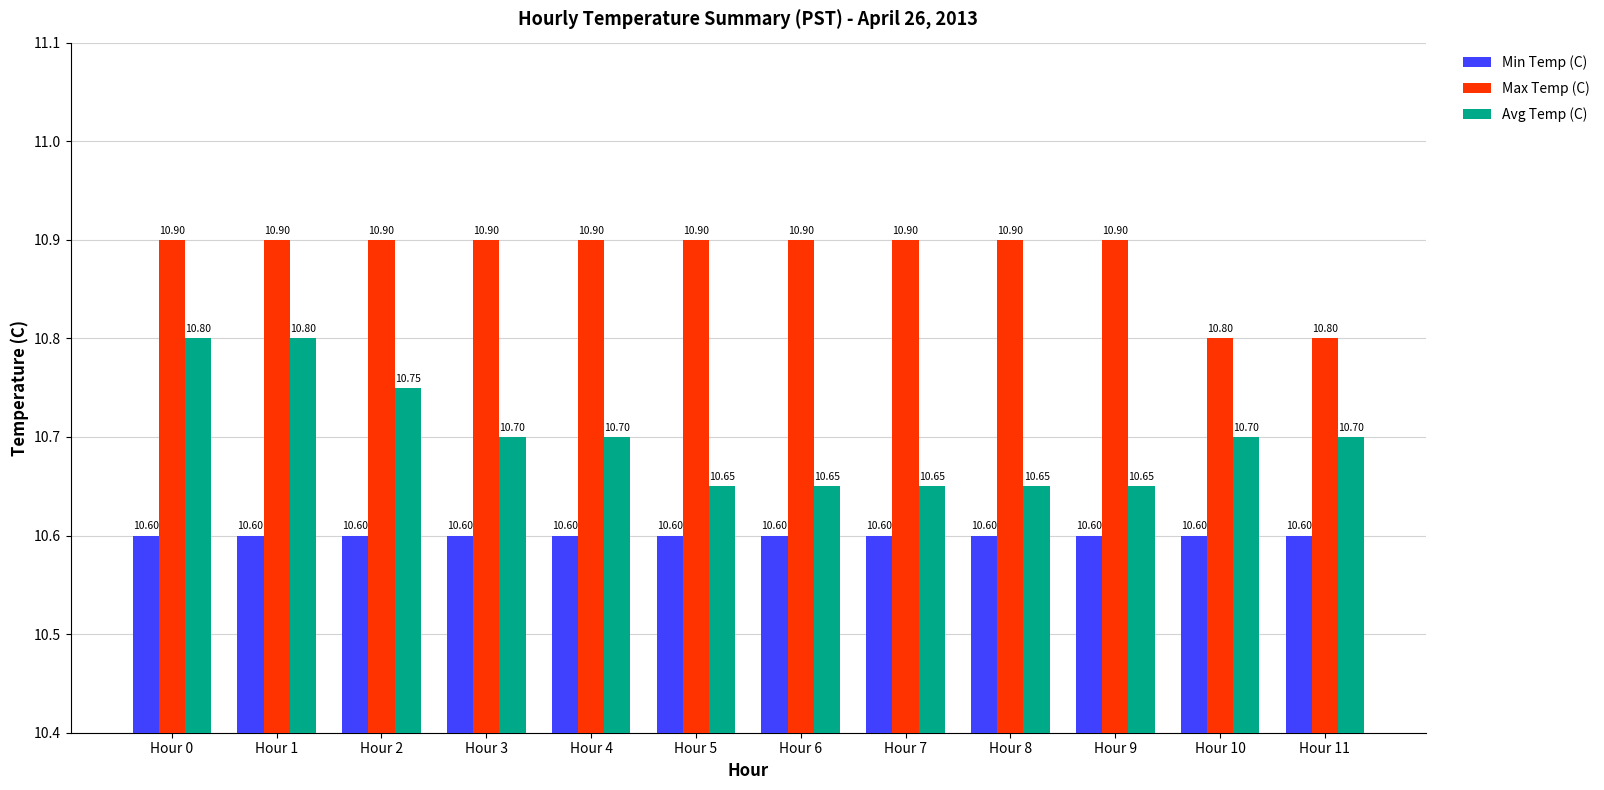

What is the value of the Max Temp (C) bar at the 5th from the left?

10.9